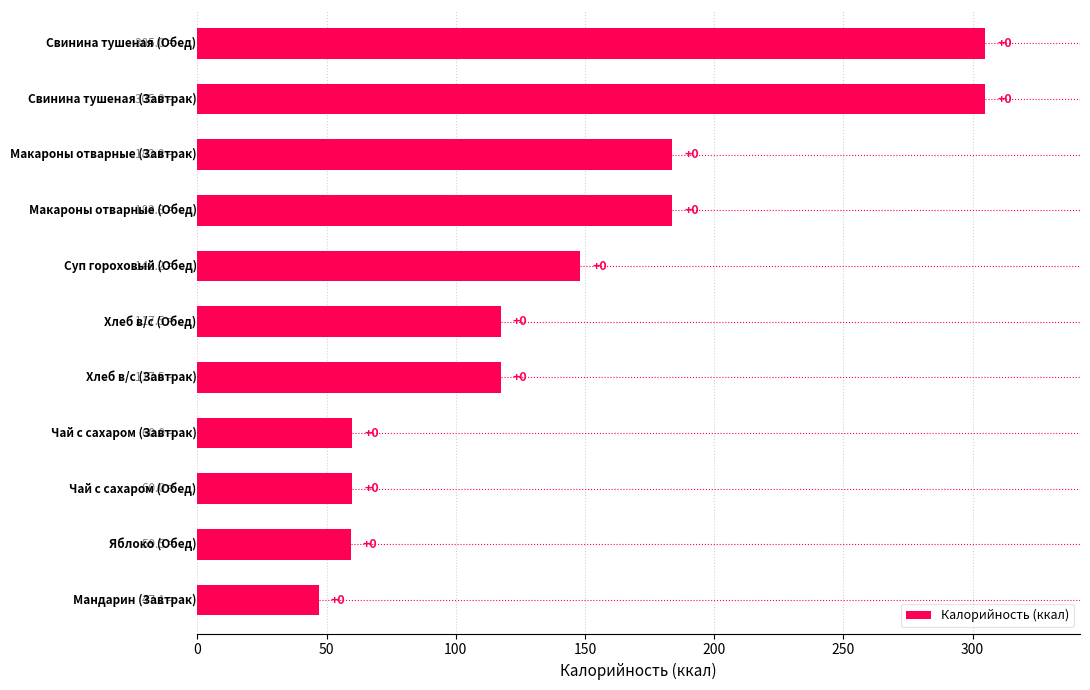

Does the chart contain any negative values?

No